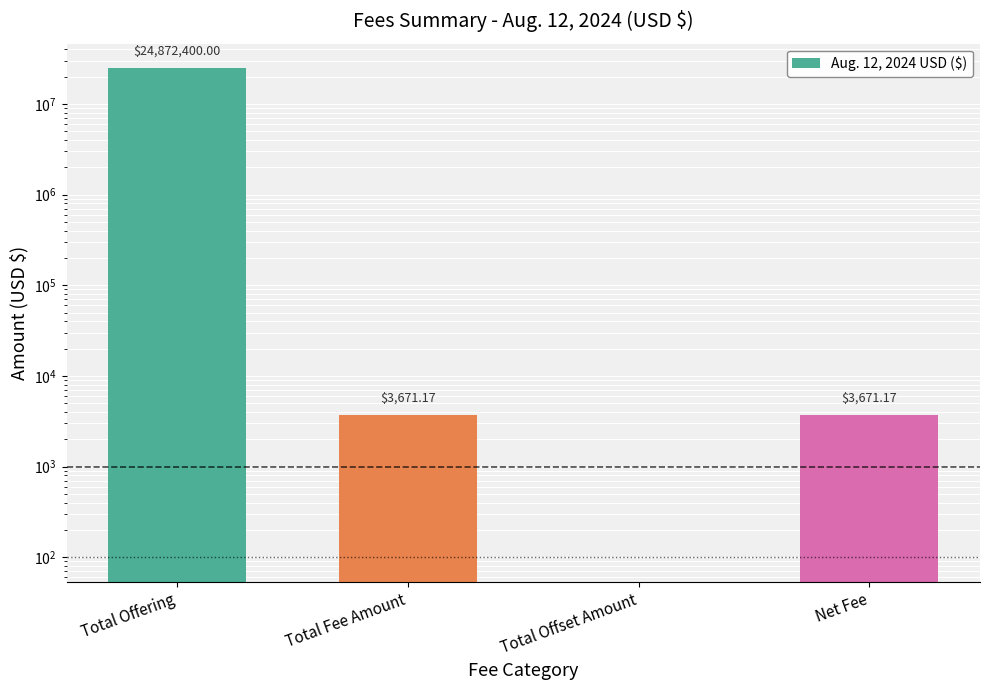

Reading right to left, transcribe all the data shown in this chart.

Net Fee=3671.2	Total Offset Amount=0.0	Total Fee Amount=3671.2	Total Offering=24872400.0